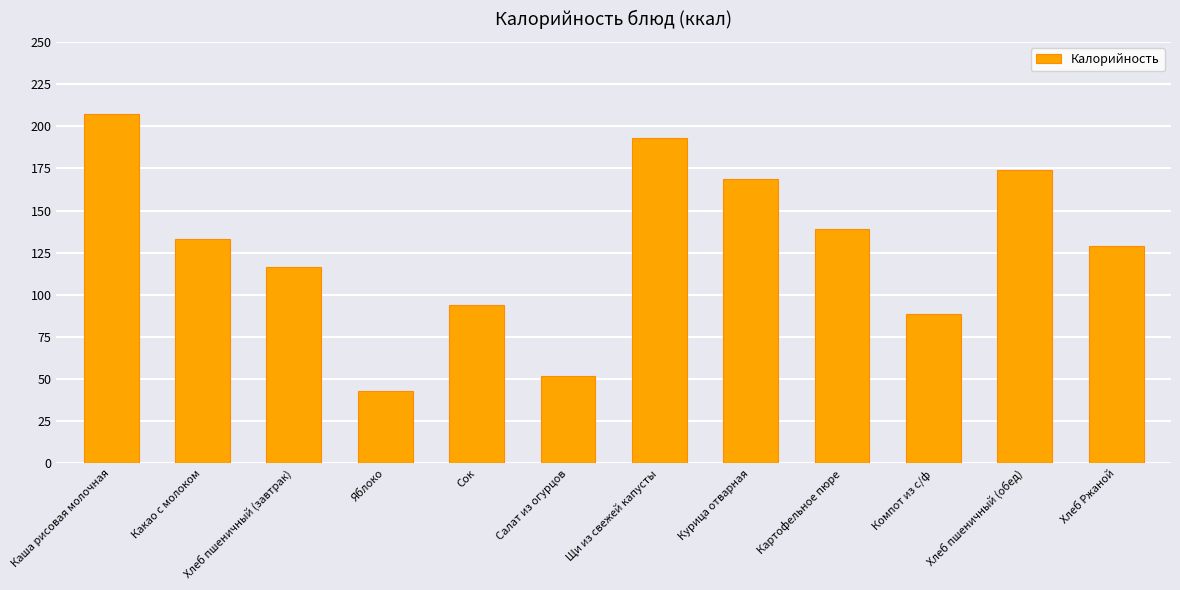

What is the average value?

128.1